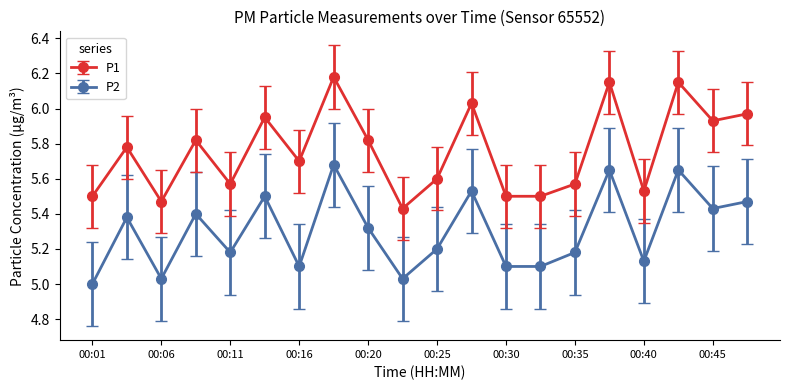

True or false: P2 and P1 intersect in this chart.

False